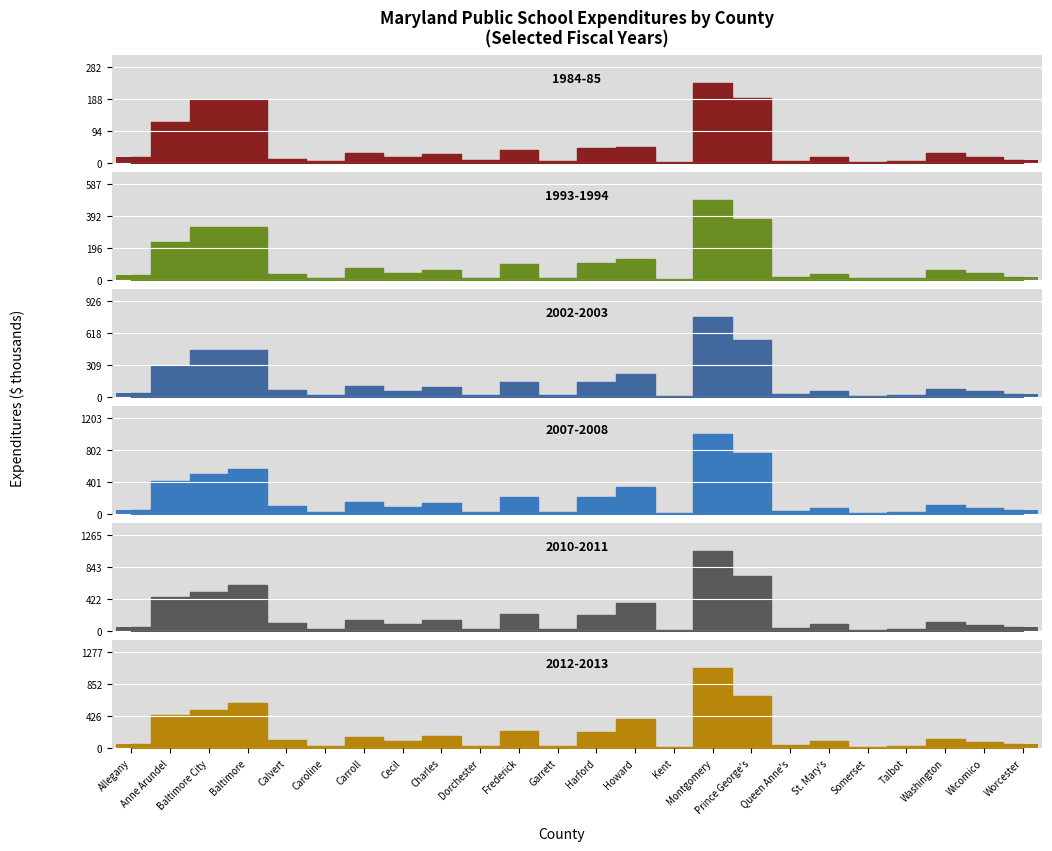

What is the sum of all 2010-2011 values?

5228.1